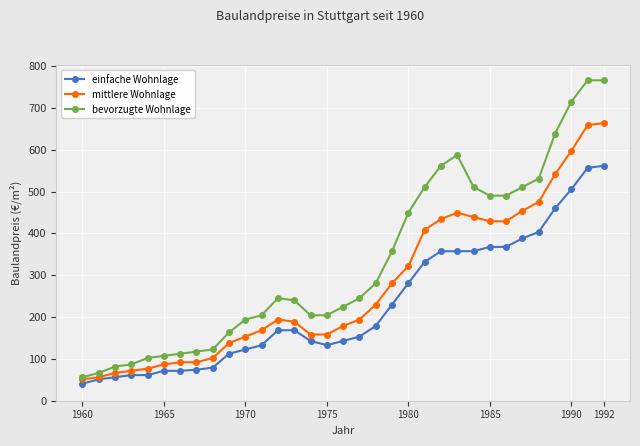

What is the value of the einfache Wohnlage point at the 10th from the left?

112.3